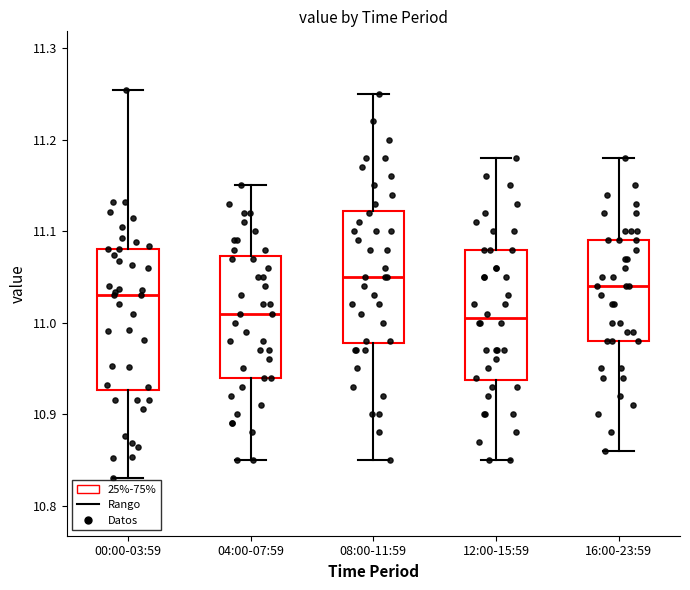

Reading left to right, read every box against the y-axis: the position of its median line, the range the box covers, and the ends of its whiskers. The values are not printed on the chart, so give them approximately, as read against the axis.

00:00-03:59: median 11.03, box 10.93 to 11.08, whiskers 10.83 to 11.25
04:00-07:59: median 11.01, box 10.94 to 11.07, whiskers 10.85 to 11.15
08:00-11:59: median 11.05, box 10.98 to 11.12, whiskers 10.85 to 11.25
12:00-15:59: median 11.01, box 10.94 to 11.08, whiskers 10.85 to 11.18
16:00-23:59: median 11.04, box 10.98 to 11.09, whiskers 10.86 to 11.18